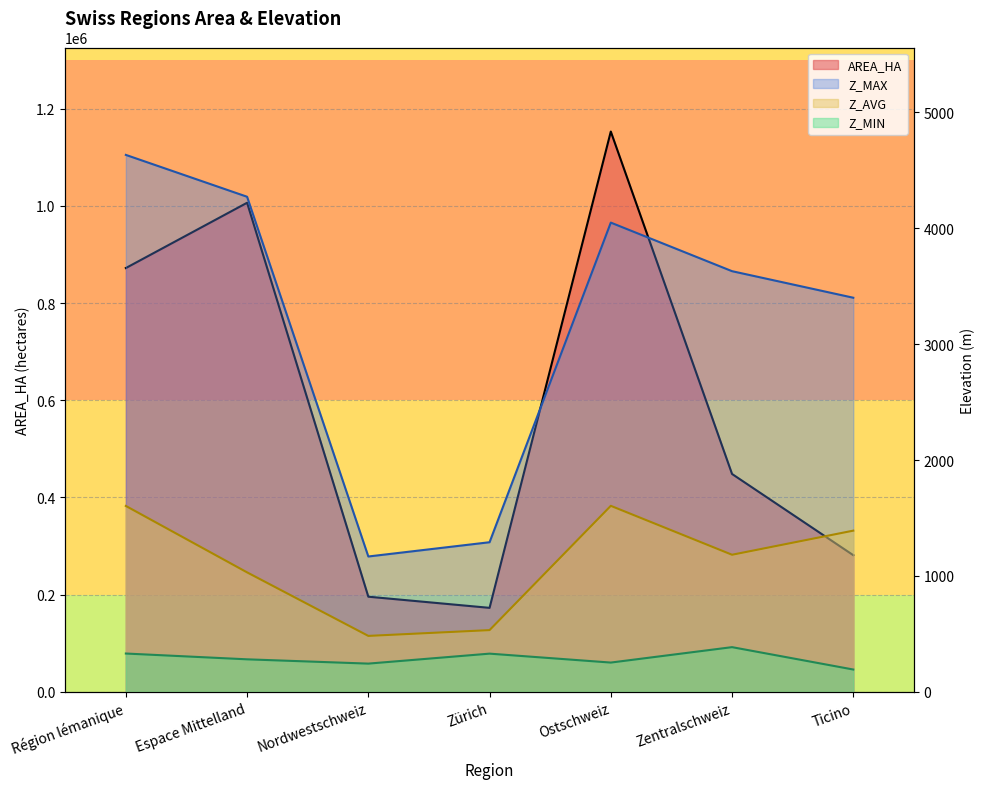

Which series has the widest spread of values?

AREA_HA